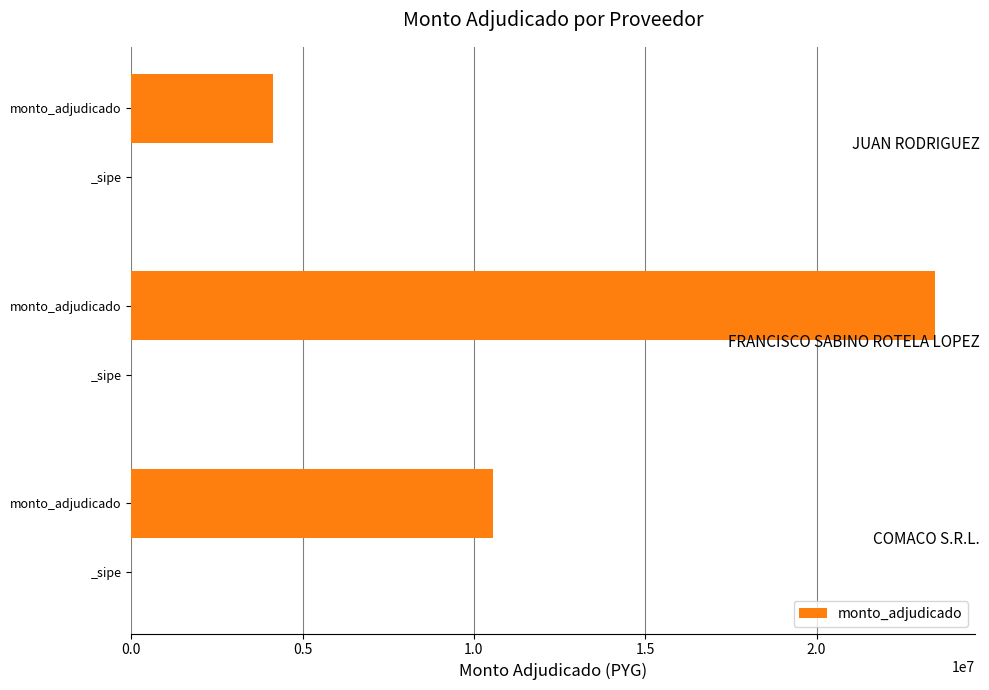

Is it true that the value at 0.5 is 12283361?

False